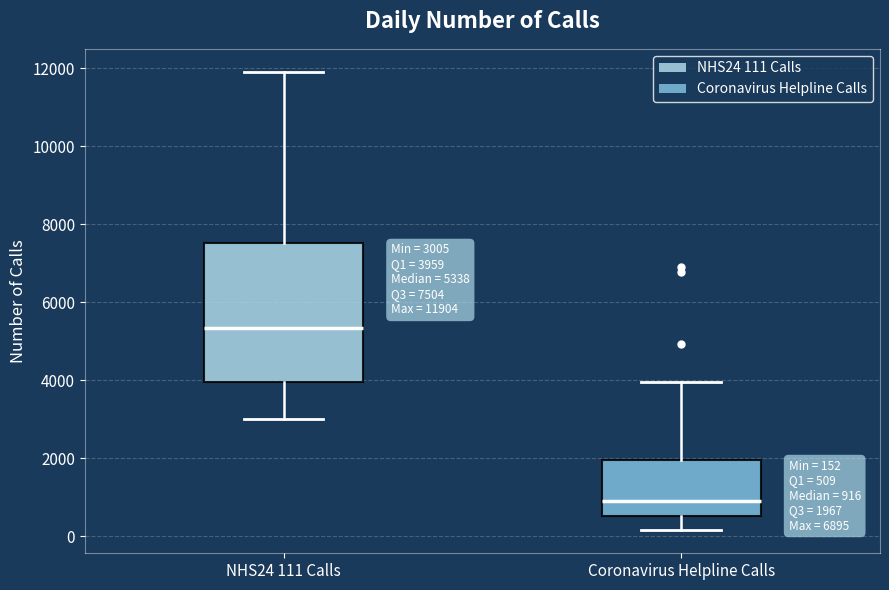

Comparing the boxes themselves (not the whiskers), which one is the tallest?

NHS24 111 Calls